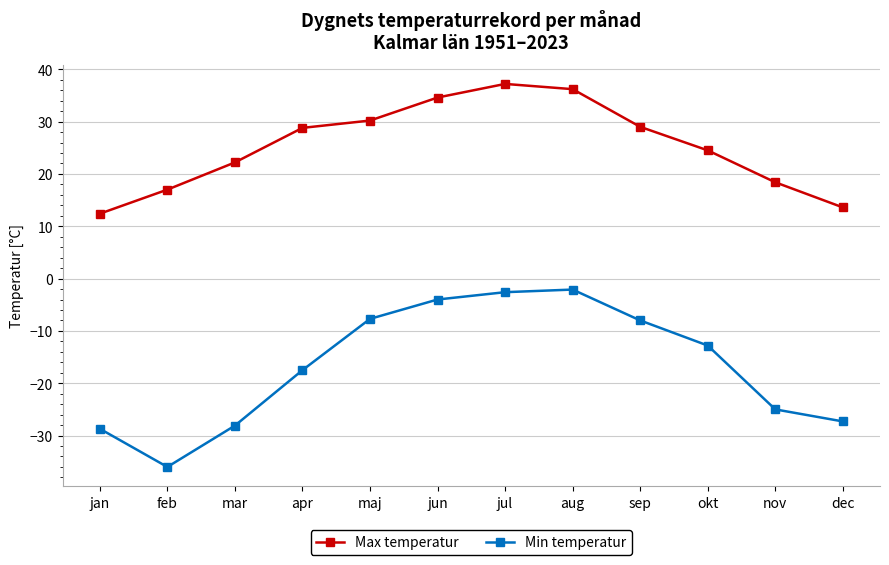

What is the greatest value displayed?

37.2